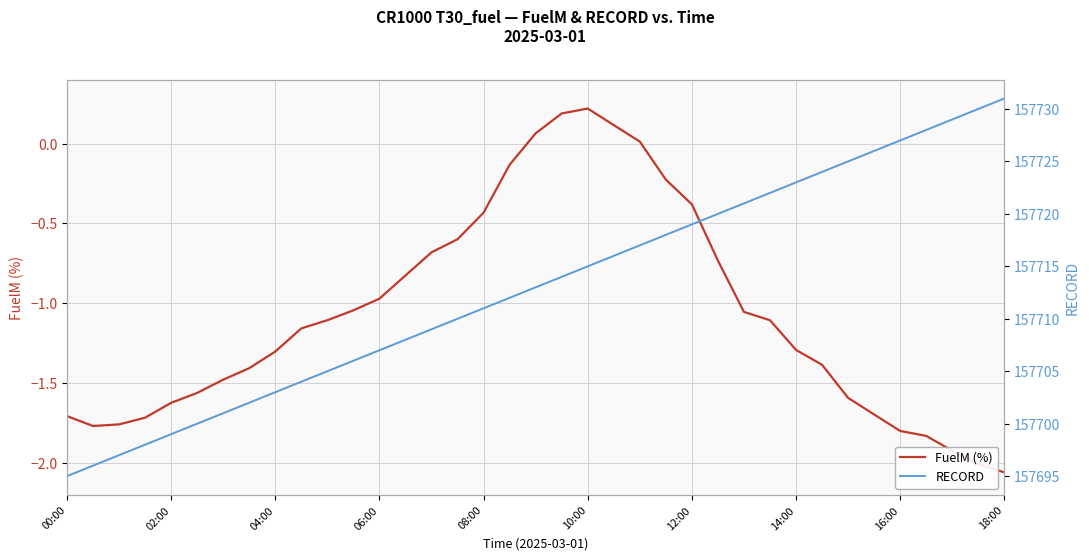

True or false: FuelM (%) has a value of 0.1 at 10:00.

False